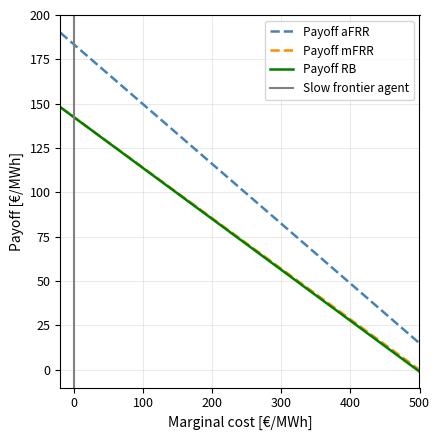

True or false: Payoff RB and Payoff aFRR intersect in this chart.

False